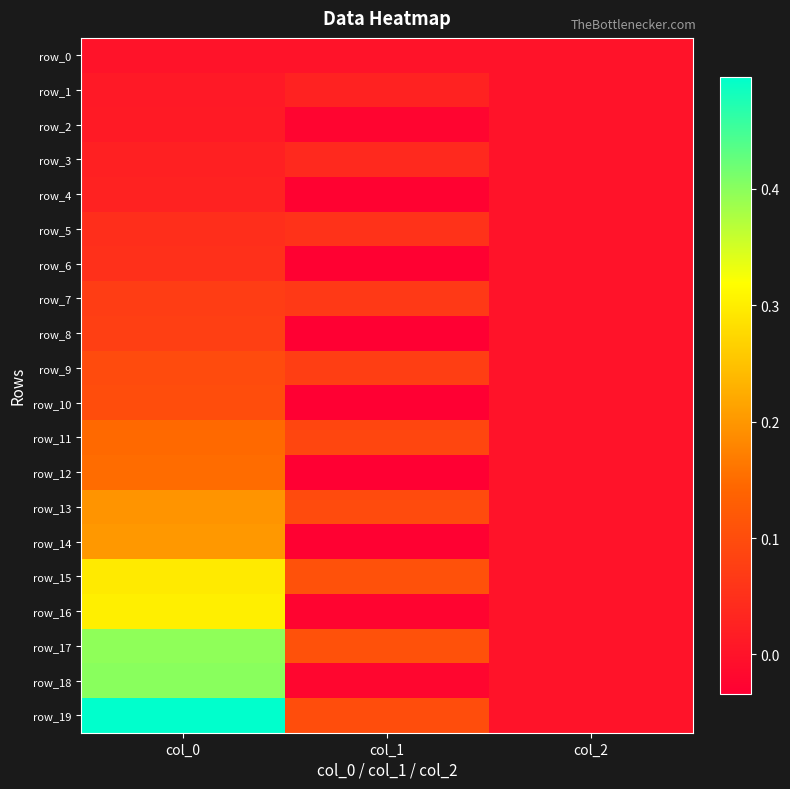

Is it true that row_9 equals 0.0 at col_2?

True